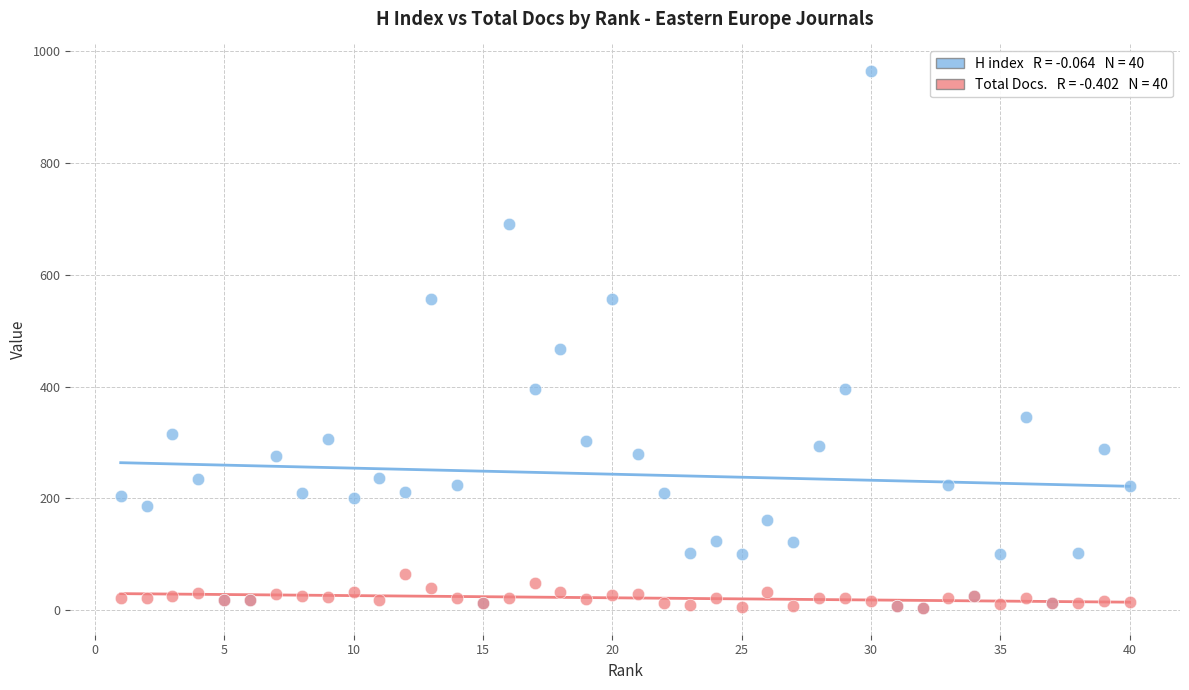

Across all series, what Y value is closest to 484?

467